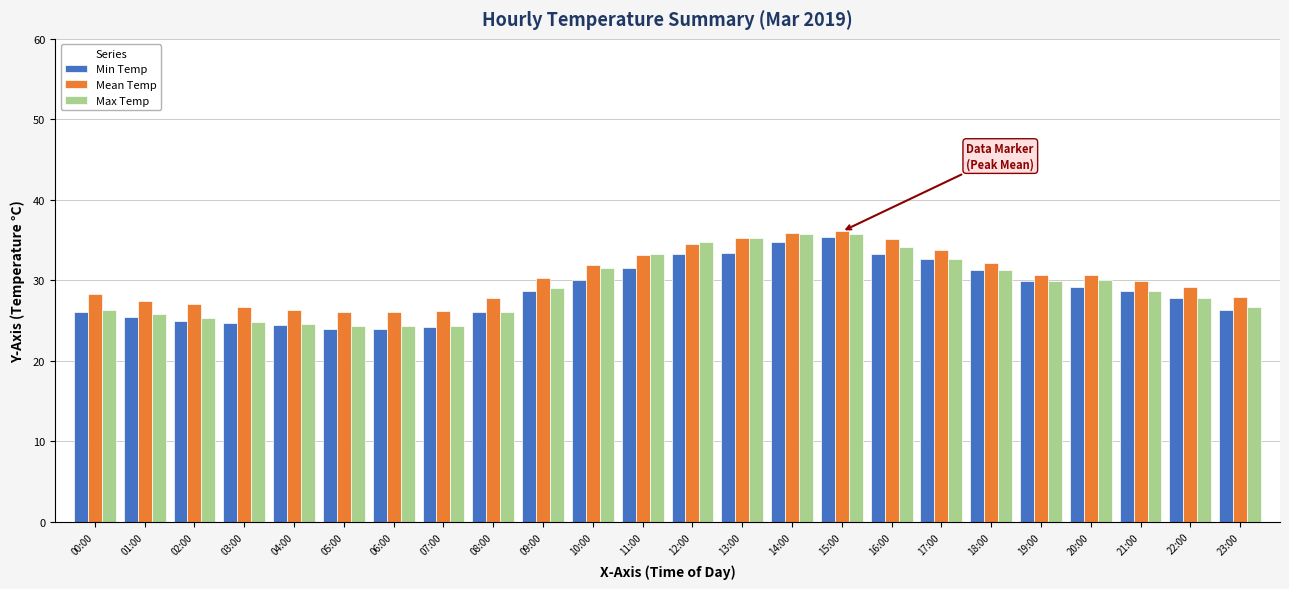

What are all the series names shown in the legend?

Min Temp, Mean Temp, Max Temp